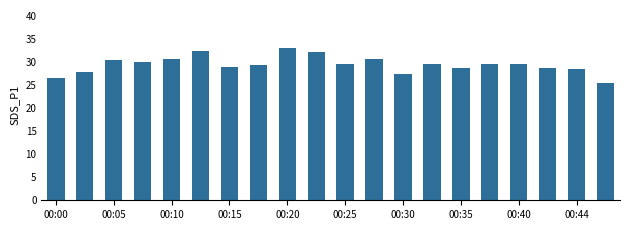

What is the greatest value displayed?

33.0